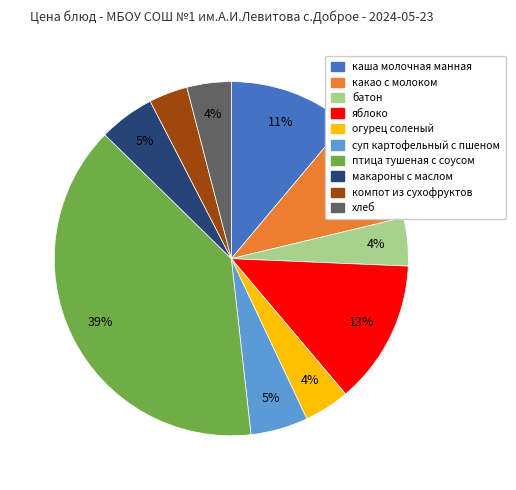

The какао с молоком slice represents 24% of the pie. True or false?

False